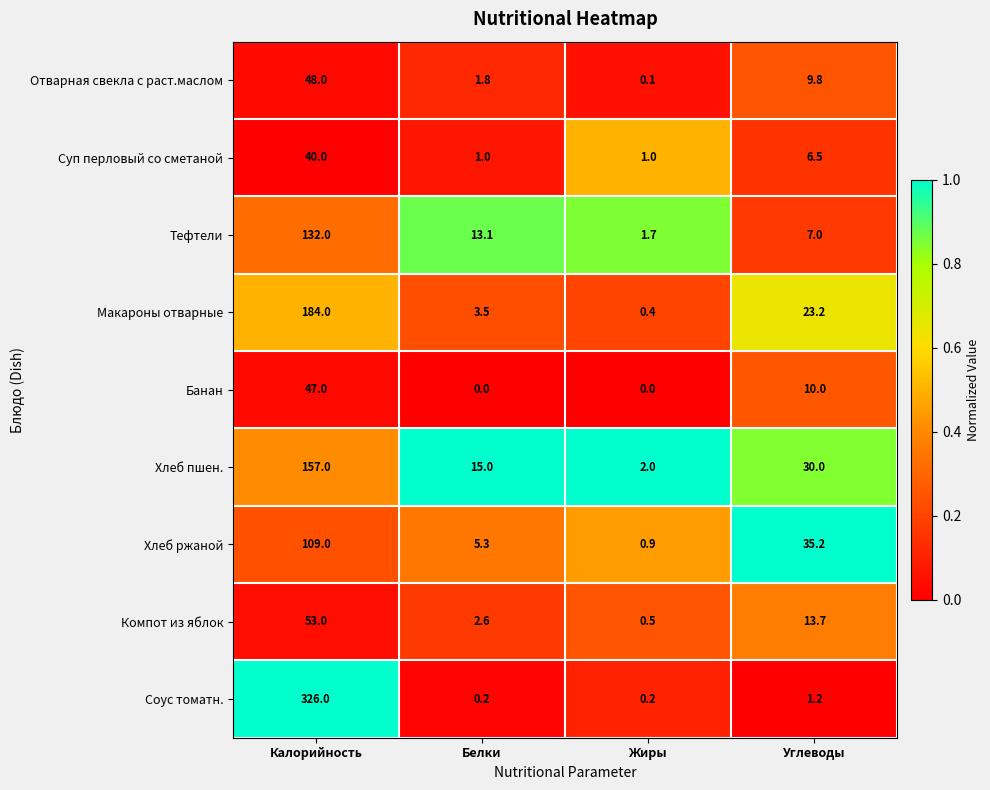

At which label is Хлеб ржаной closest to 54?

Углеводы